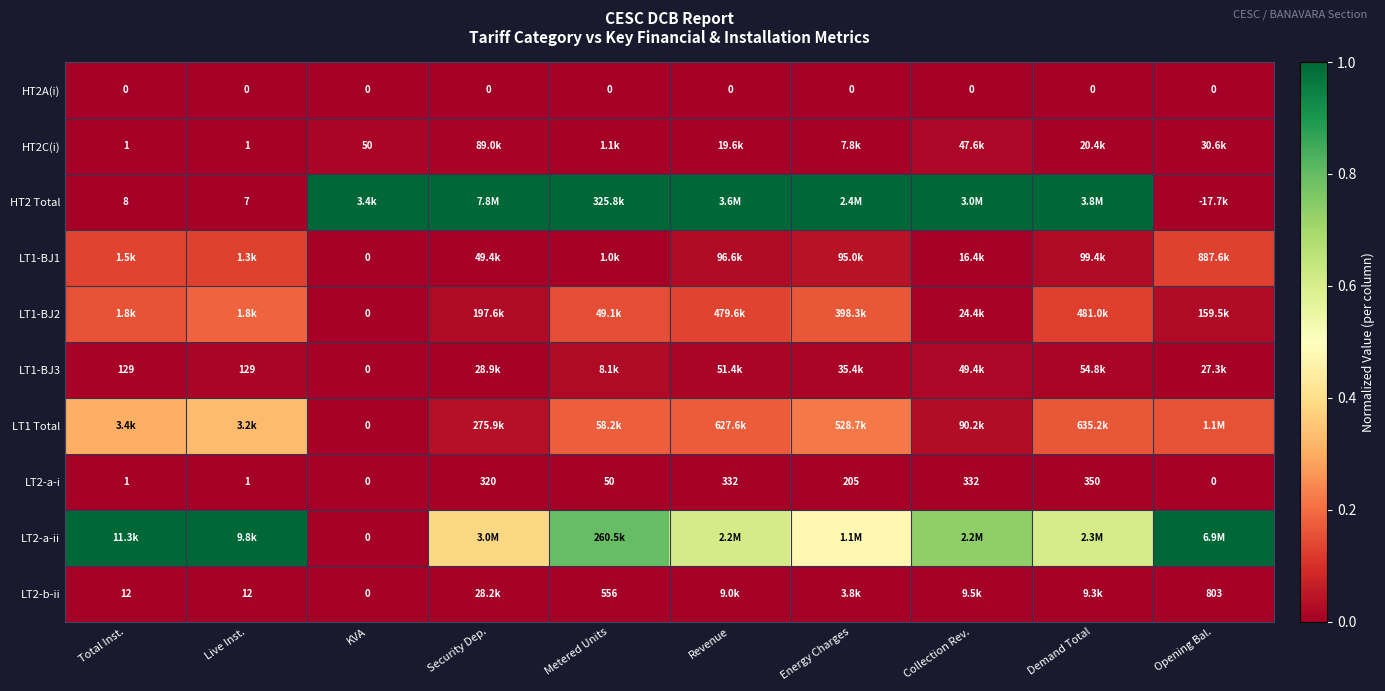

What is the maximum value for LT2-a-ii?

1.0